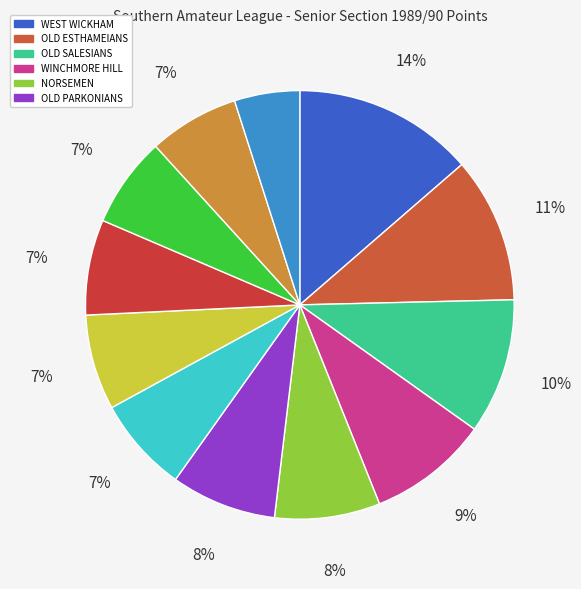

Count the number of slices in the pie.

12